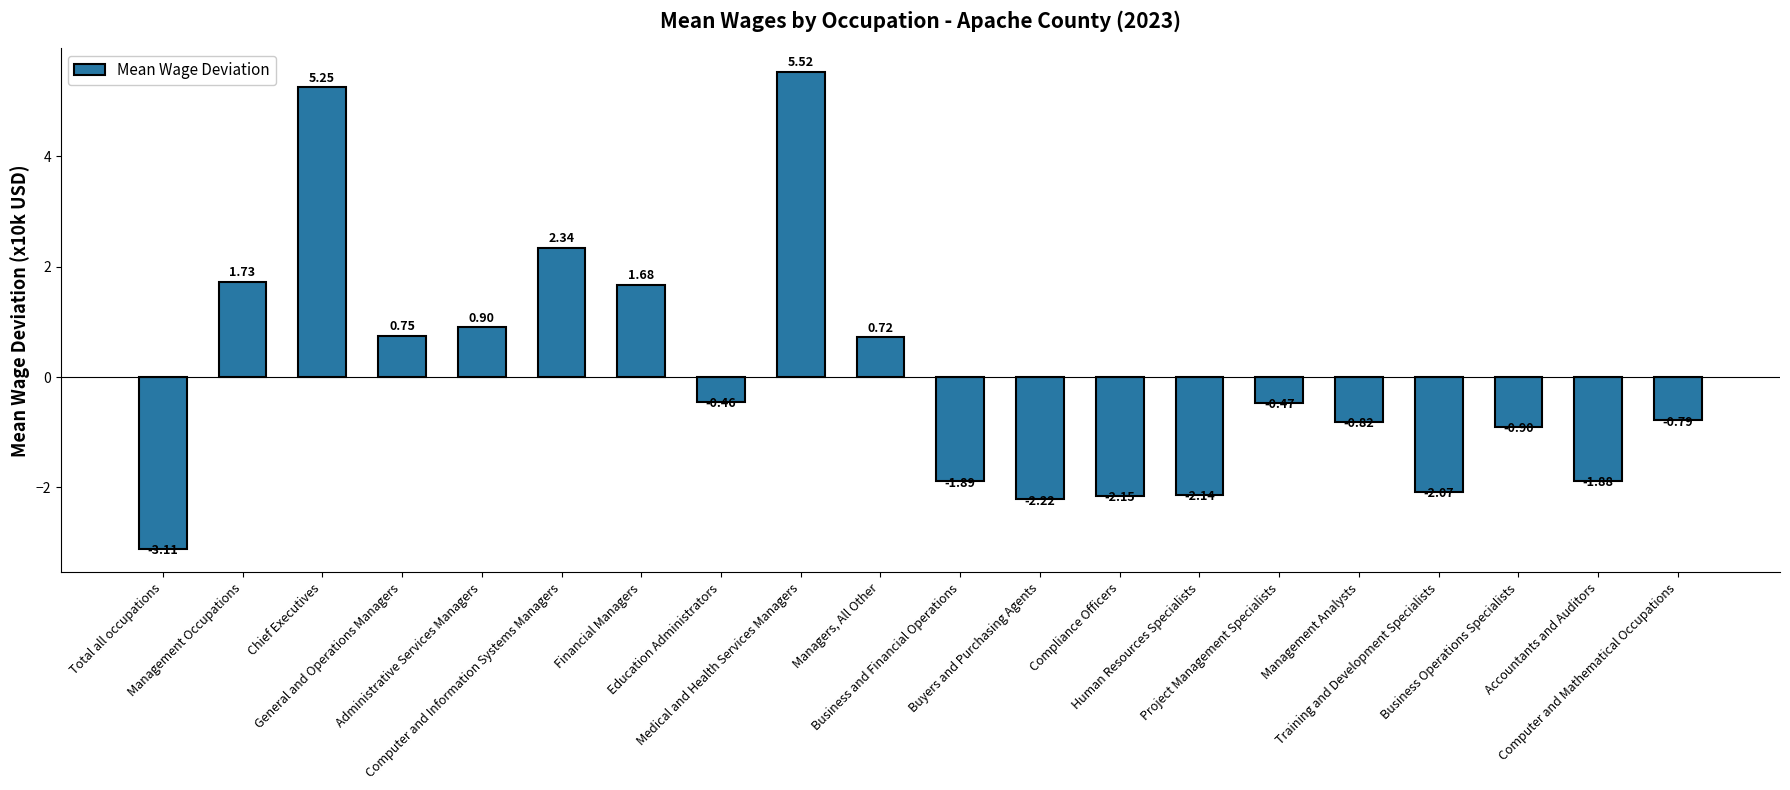

What is the difference between the maximum and second lowest values?

7.7